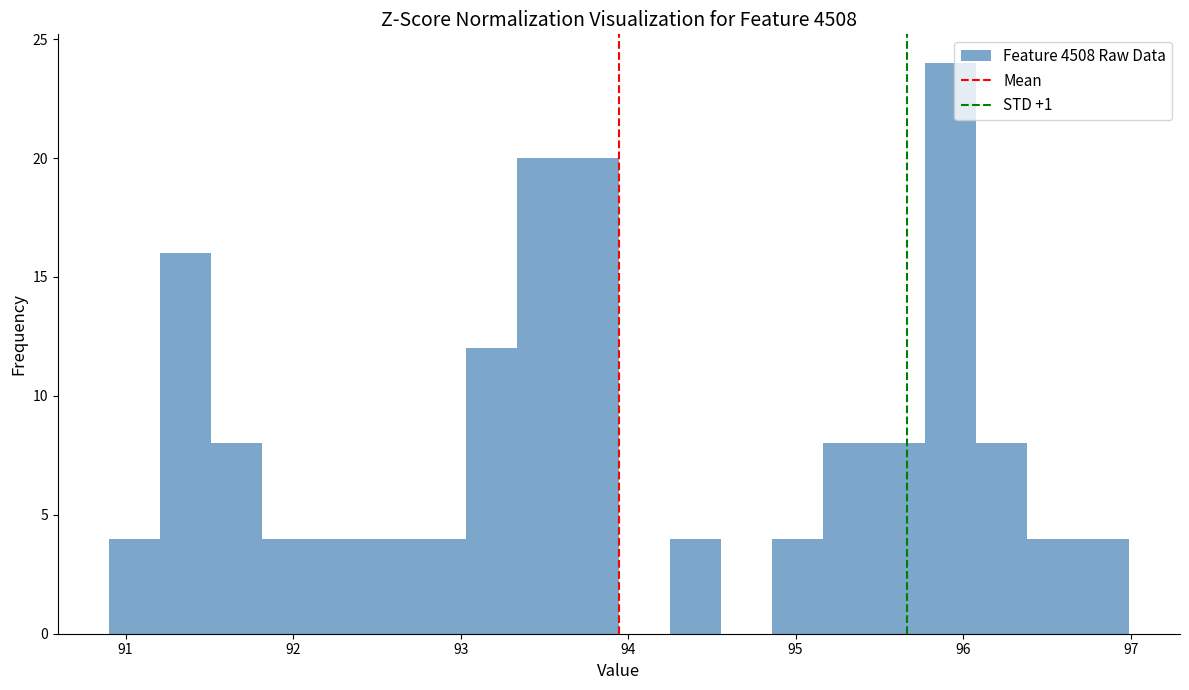

Around what value on the x-axis is the tallest bar? Give the approximate position of its centre, as read against the axis.

95.9